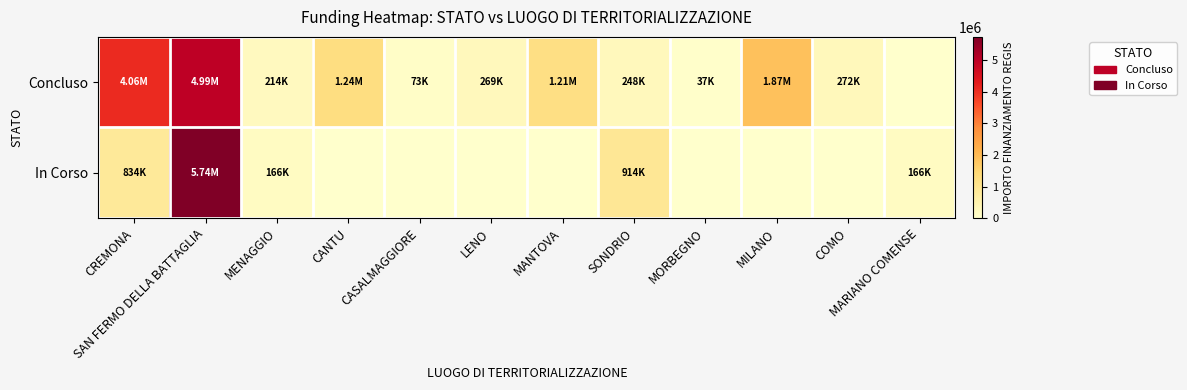

Reading left to right, transcribe all the data shown in this chart.

Concluso: CREMONA=4062913.0	SAN FERMO DELLA BATTAGLIA=4986629.0	MENAGGIO=213514.4	CANTU=1242450.0	CASALMAGGIORE=73200.0	LENO=269021.9	MANTOVA=1206048.8	SONDRIO=247700.0	MORBEGNO=36600.0	MILANO=1866366.7	COMO=271682.5	MARIANO COMENSE=0.0
In Corso: CREMONA=833874.0	SAN FERMO DELLA BATTAGLIA=5742257.7	MENAGGIO=165553.7	CANTU=0.0	CASALMAGGIORE=0.0	LENO=0.0	MANTOVA=0.0	SONDRIO=914000.0	MORBEGNO=0.0	MILANO=0.0	COMO=0.0	MARIANO COMENSE=165553.7